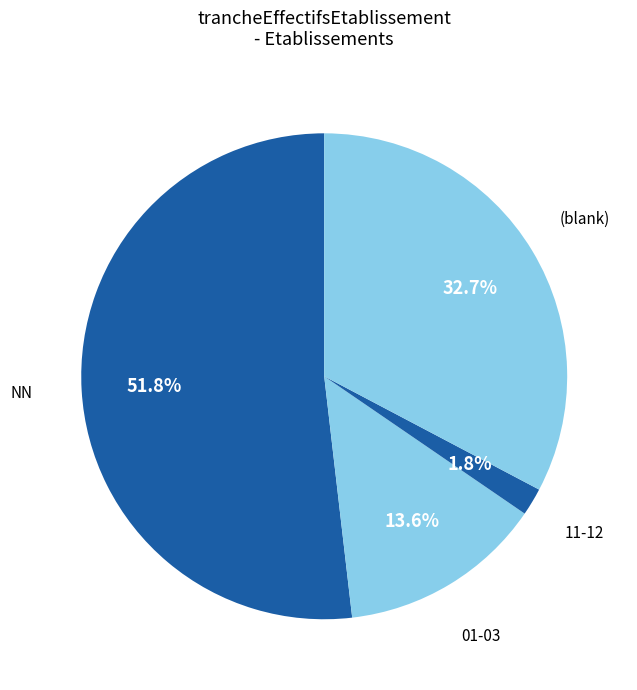

Is there any slice that represents more than half of the pie?

Yes